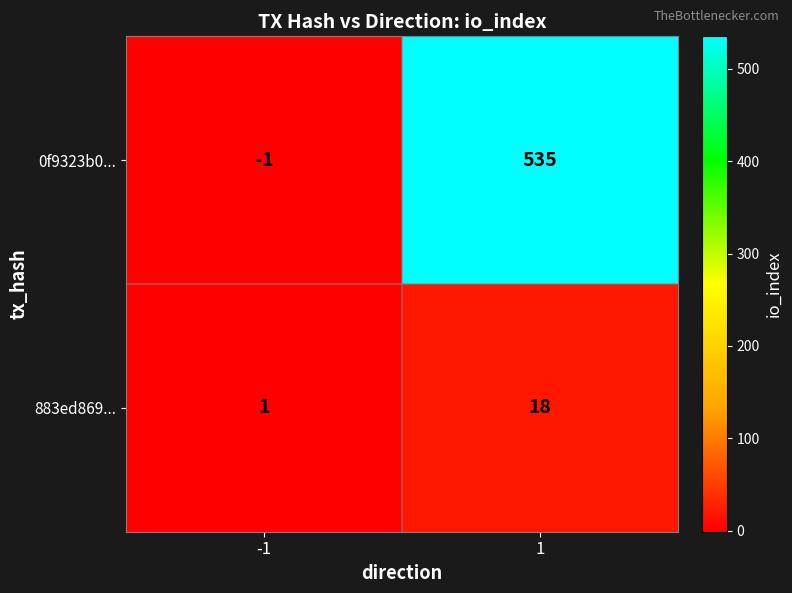

What is the sum of all 883ed869... values?

19